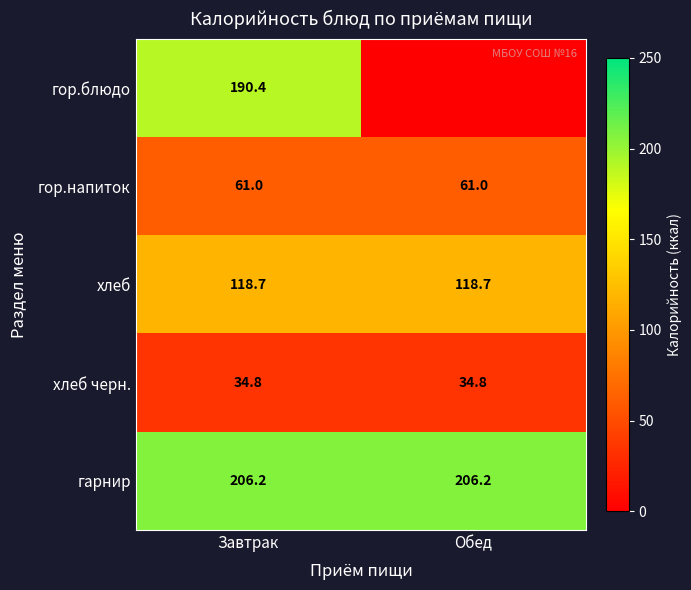

Which has a higher value, Обед or Завтрак?

Завтрак